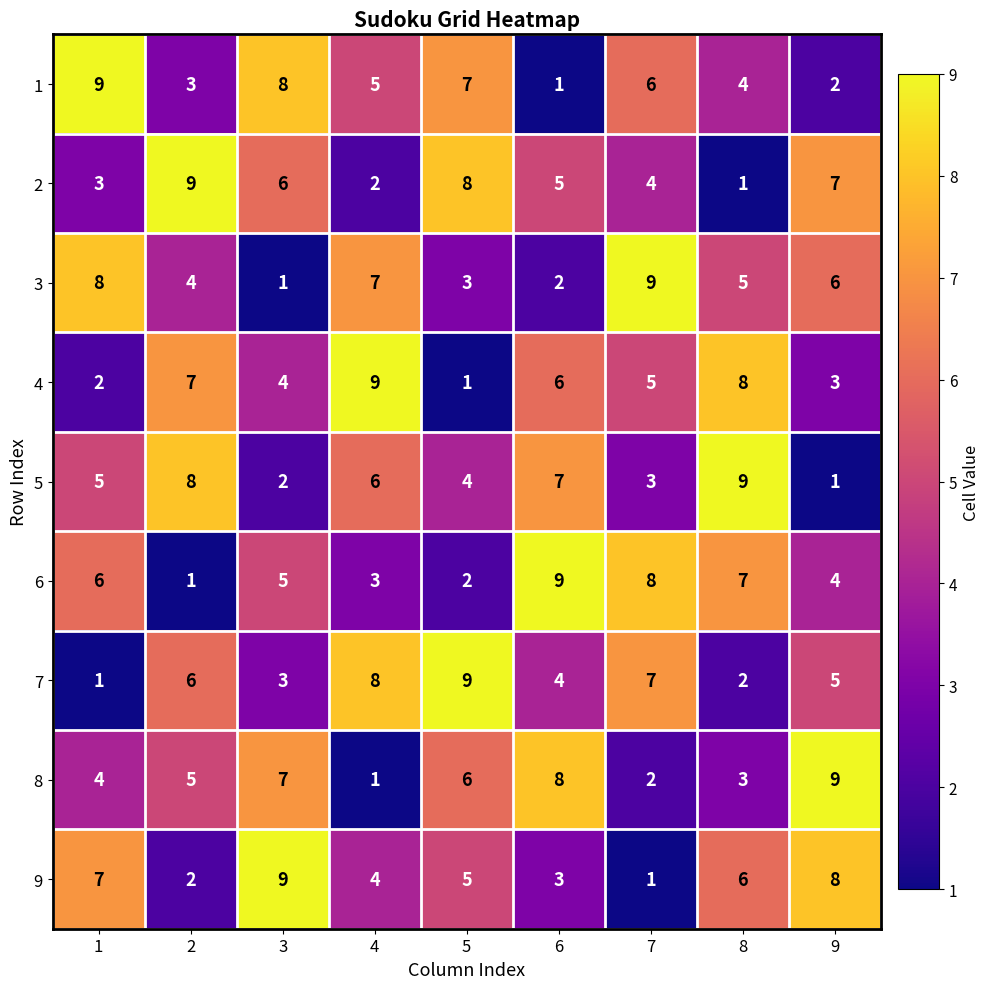

What is the smallest value displayed?

1